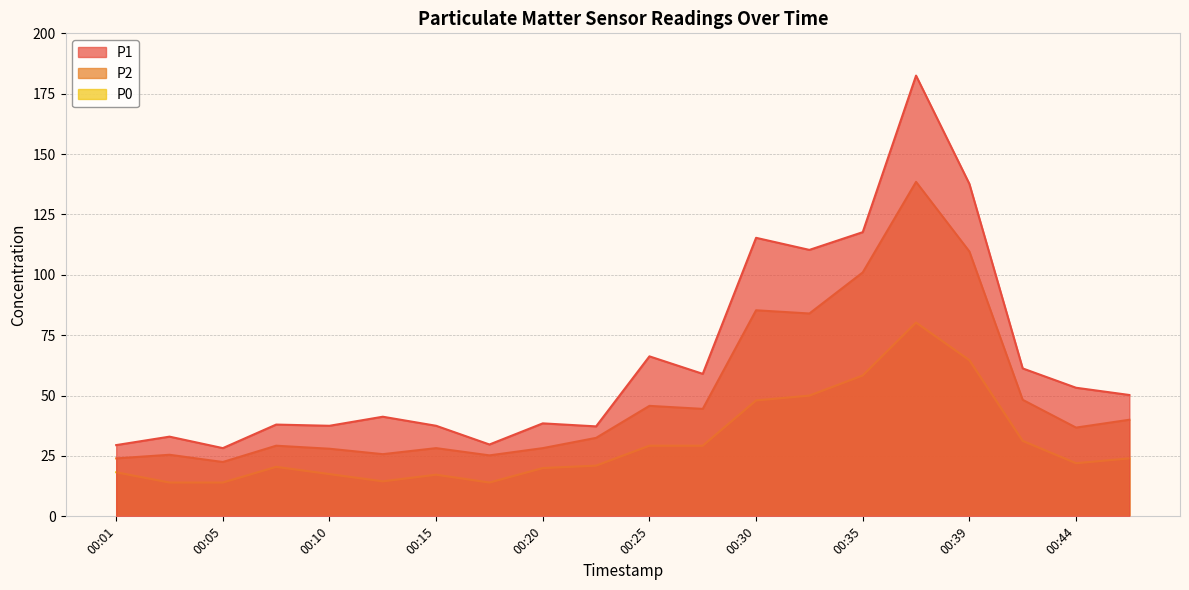

Between 00:35 and 00:47, which is larger?

00:35